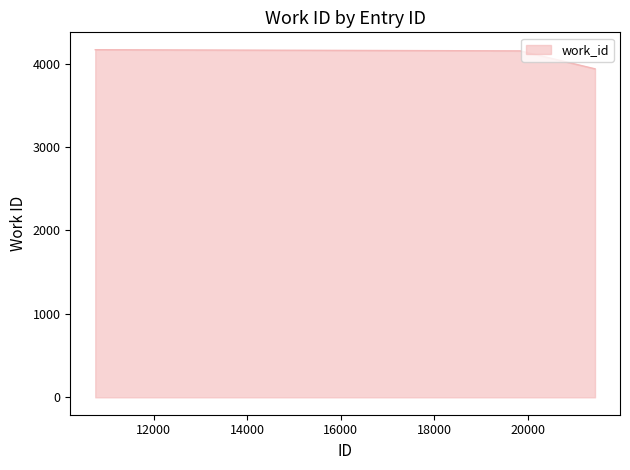

What is the average value?

4106